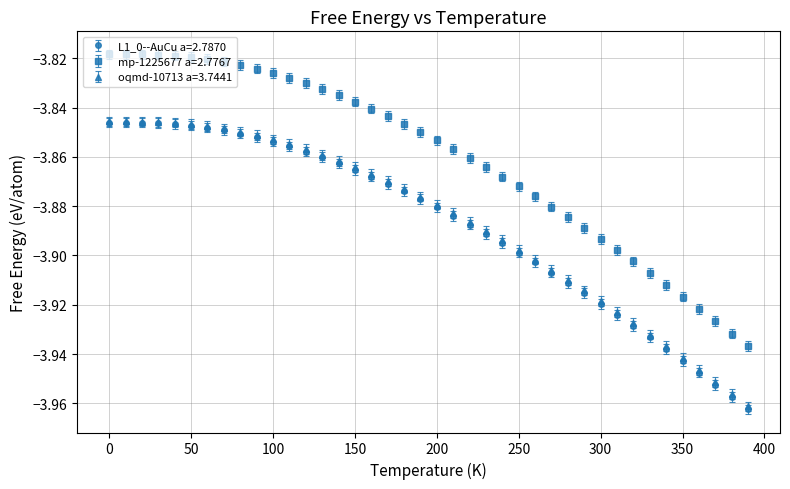

Which series has the largest total across all categories?

mp-1225677 a=2.7767